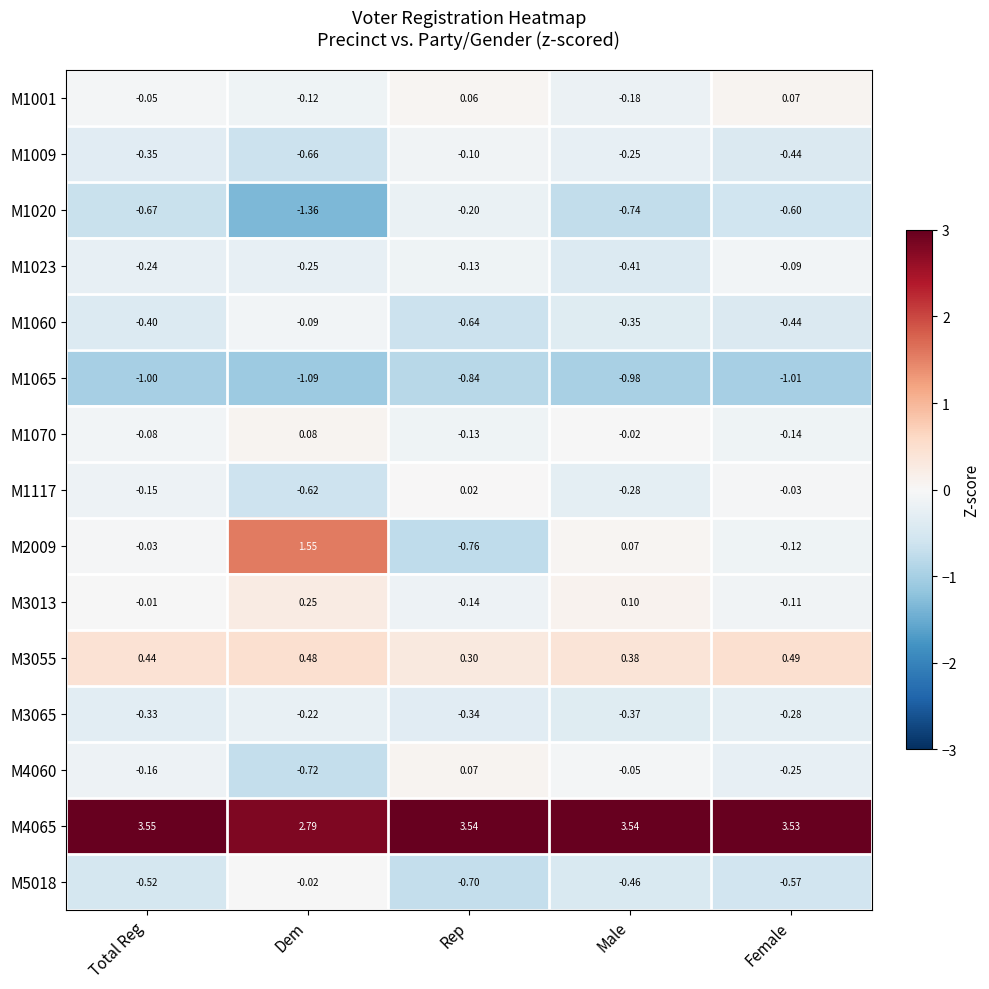

At which label is M4060 closest to 0?

Male